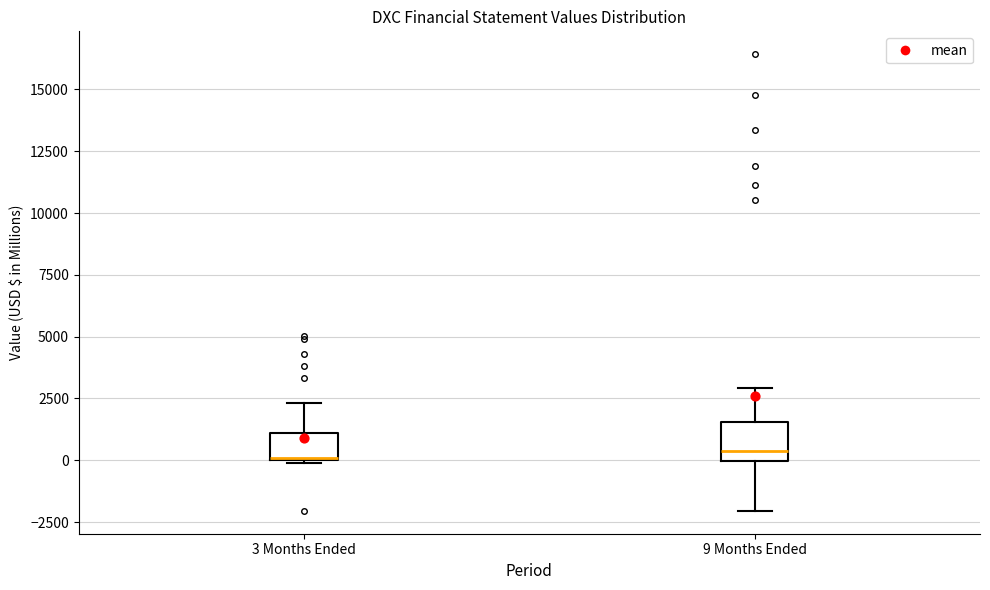

Reading left to right, read every box against the y-axis: the position of its median line, the range the box covers, and the ends of its whiskers. The values are not printed on the chart, so give them approximately, as read against the axis.

3 Months Ended: median 0, box 0 to 1000, whiskers 0 to 2500
9 Months Ended: median 500, box 0 to 1500, whiskers -2000 to 3000